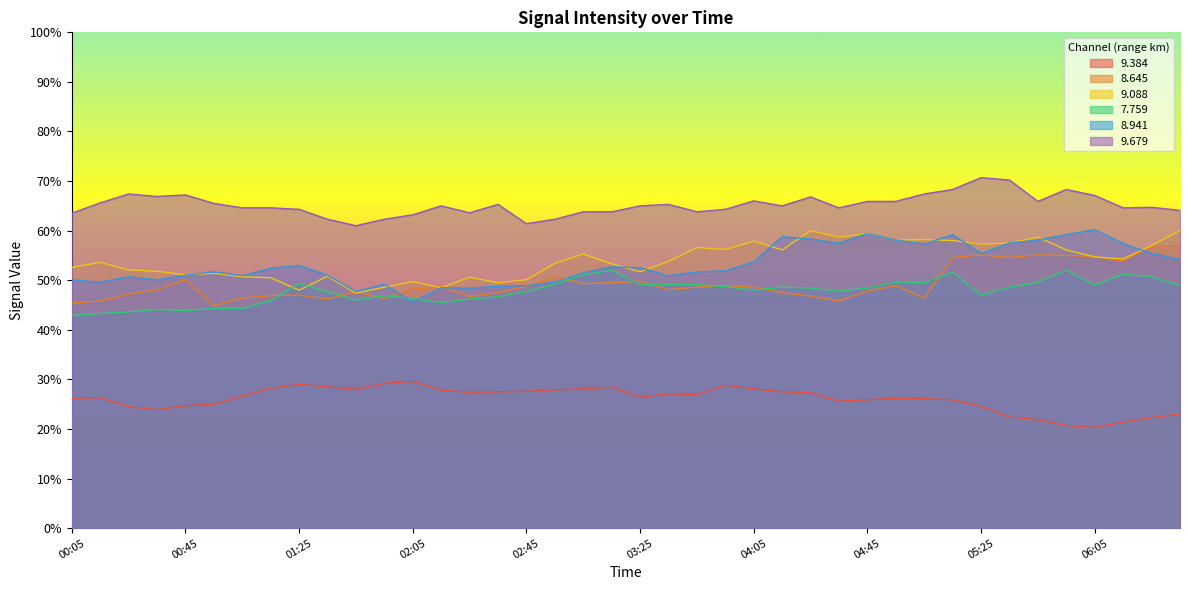

True or false: 9.384 has a value of 36.9 at 05:35.

False